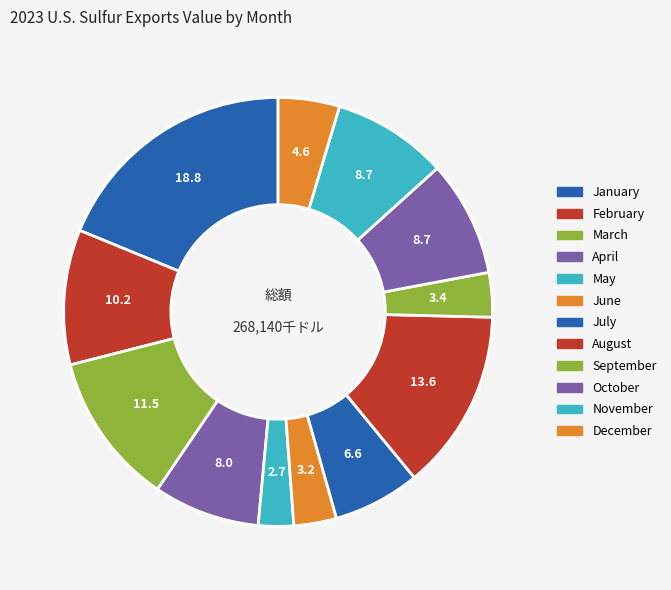

Approximately how many times larger is the value at May compared to June?

0.8